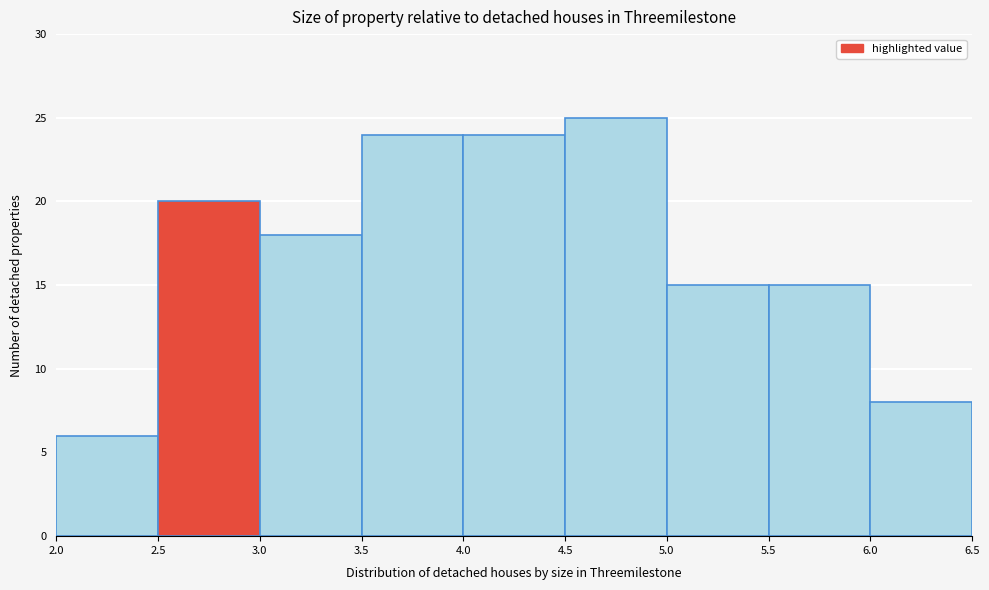

How tall is the bar that spans 3.0 to 3.5 on the x-axis? The values are not printed on the chart, so give them approximately, as read against the axis.

18